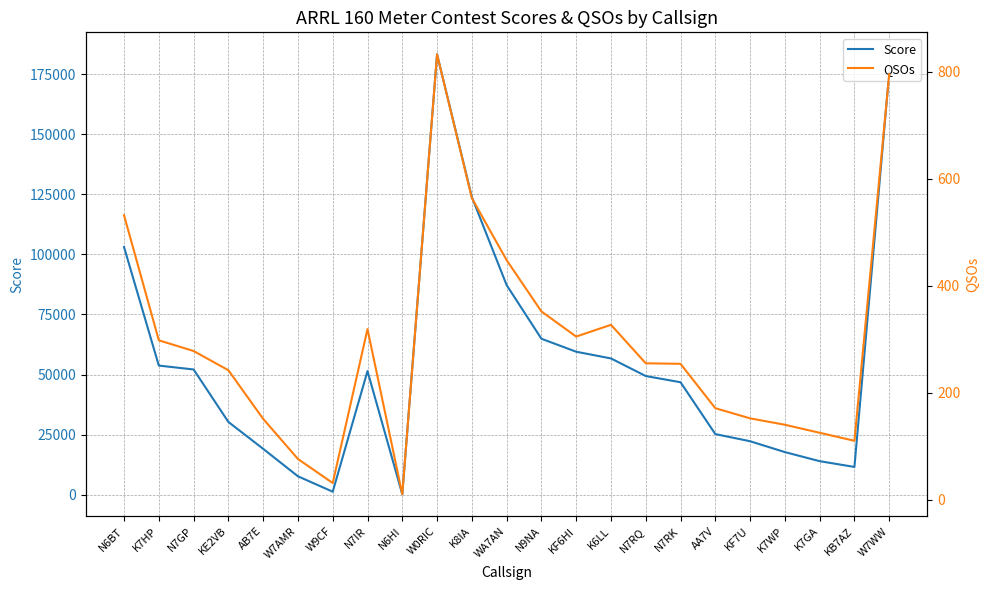

Where is the first local maximum for Score?

N7IR